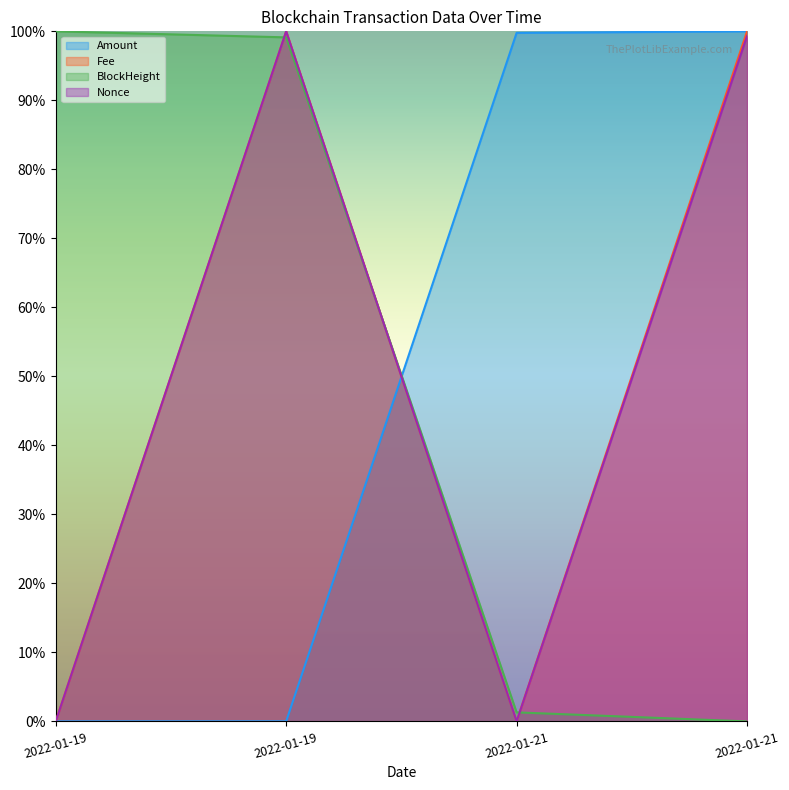

At which label is BlockHeight closest to 0?

2022-01-21